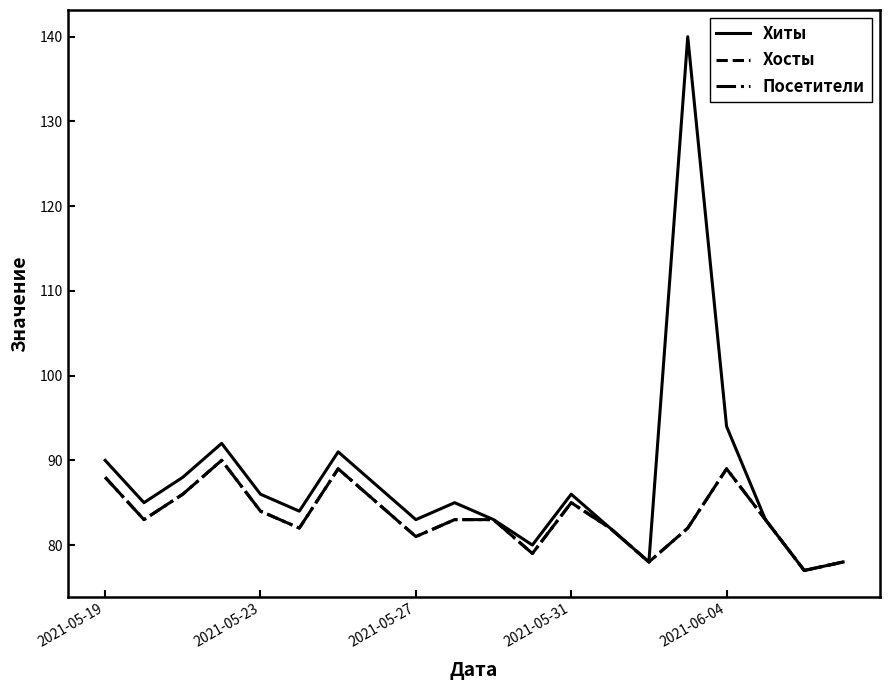

Is this an area chart (filled region under the line)?

No